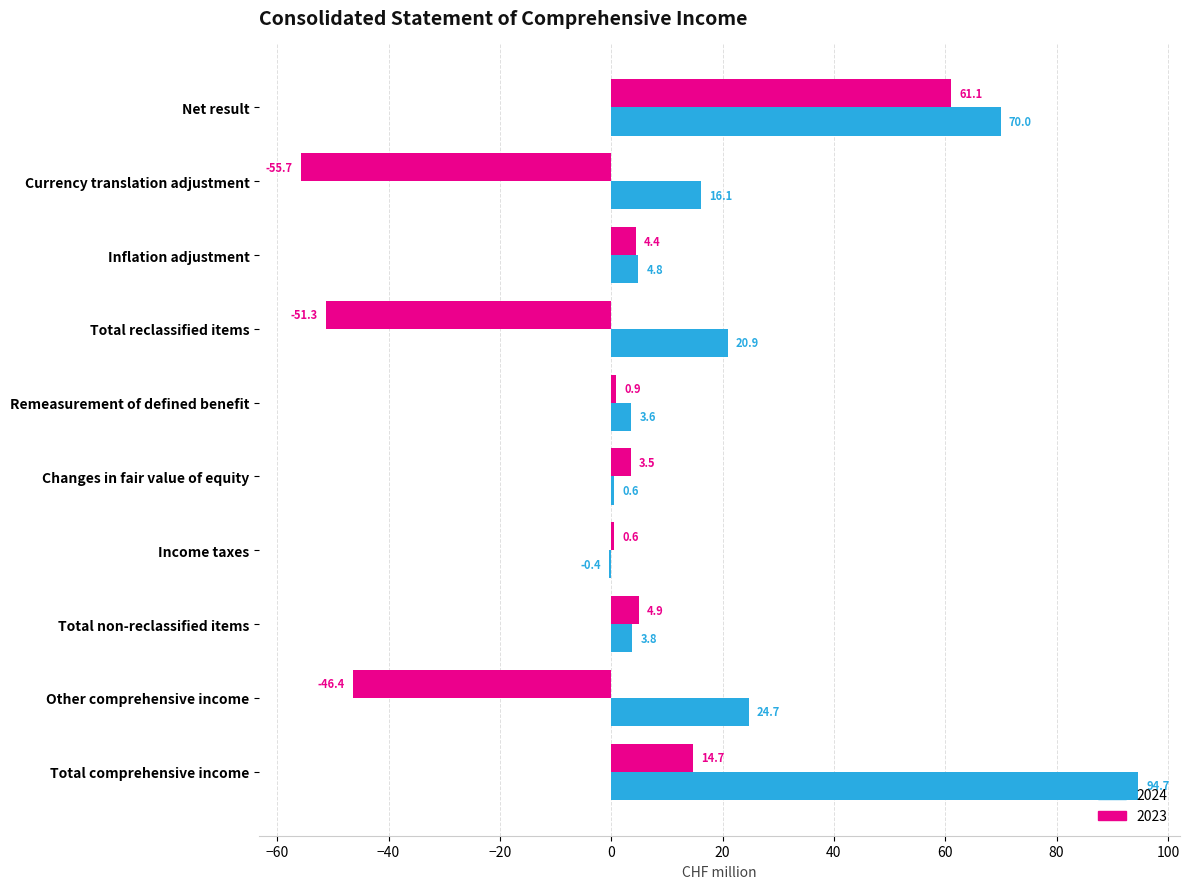

How many positive values does the 2023 series have?

7